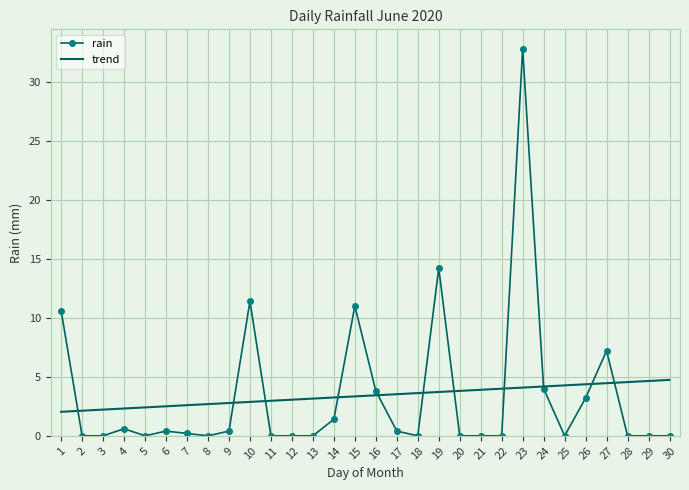

Which series has the widest spread of values?

rain